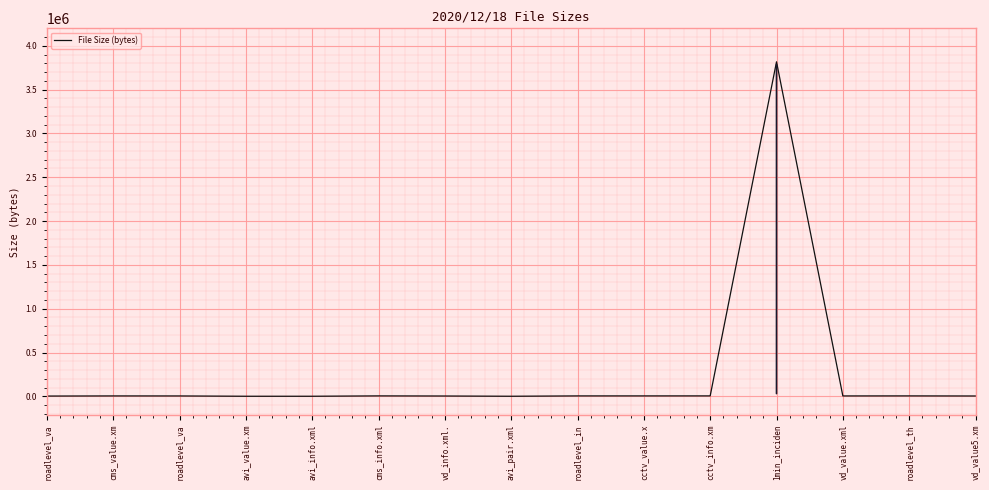

Reading left to right, list all the values displayed in this chart.

roadlevel_va=3648	cms_value.xm=5200	roadlevel_va=4938	avi_value.xm=1454	avi_info.xml=1454	cms_info.xml=5574	vd_info.xml.=4242	avi_pair.xml=1455	roadlevel_in=5358	cctv_value.x=5438	cctv_info.xm=5559	1min_inciden=3817492	vd_value.xml=5082	roadlevel_th=5548	vd_value5.xm=4481